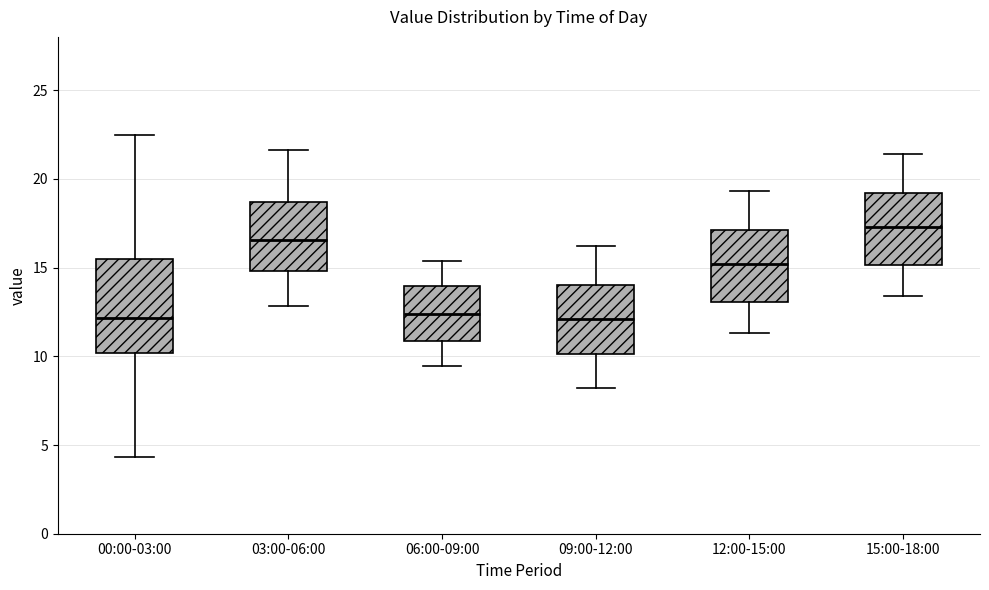

Reading left to right, read every box against the y-axis: the position of its median line, the range the box covers, and the ends of its whiskers. The values are not printed on the chart, so give them approximately, as read against the axis.

00:00-03:00: median 12.0, box 10.0 to 15.5, whiskers 4.5 to 22.5
03:00-06:00: median 16.5, box 15.0 to 18.5, whiskers 13.0 to 21.5
06:00-09:00: median 12.5, box 11.0 to 14.0, whiskers 9.5 to 15.5
09:00-12:00: median 12.0, box 10.0 to 14.0, whiskers 8.0 to 16.0
12:00-15:00: median 15.0, box 13.0 to 17.0, whiskers 11.5 to 19.5
15:00-18:00: median 17.5, box 15.0 to 19.0, whiskers 13.5 to 21.5